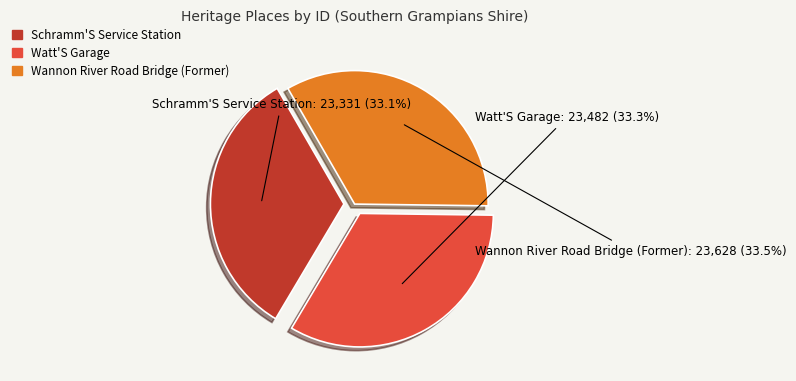

Is there any slice that represents more than half of the pie?

No